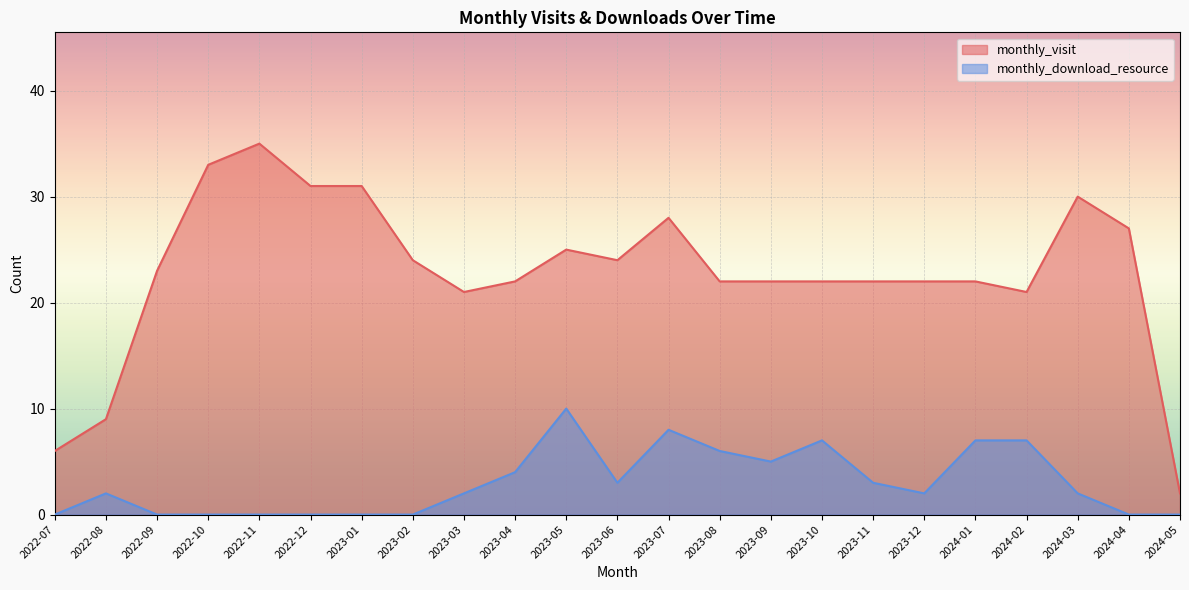

Reading right to left, transcribe all the data shown in this chart.

monthly_visit: 2024-05=2	2024-04=27	2024-03=30	2024-02=21	2024-01=22	2023-12=22	2023-11=22	2023-10=22	2023-09=22	2023-08=22	2023-07=28	2023-06=24	2023-05=25	2023-04=22	2023-03=21	2023-02=24	2023-01=31	2022-12=31	2022-11=35	2022-10=33	2022-09=23	2022-08=9	2022-07=6
monthly_download_resource: 2024-05=0	2024-04=0	2024-03=2	2024-02=7	2024-01=7	2023-12=2	2023-11=3	2023-10=7	2023-09=5	2023-08=6	2023-07=8	2023-06=3	2023-05=10	2023-04=4	2023-03=2	2023-02=0	2023-01=0	2022-12=0	2022-11=0	2022-10=0	2022-09=0	2022-08=2	2022-07=0